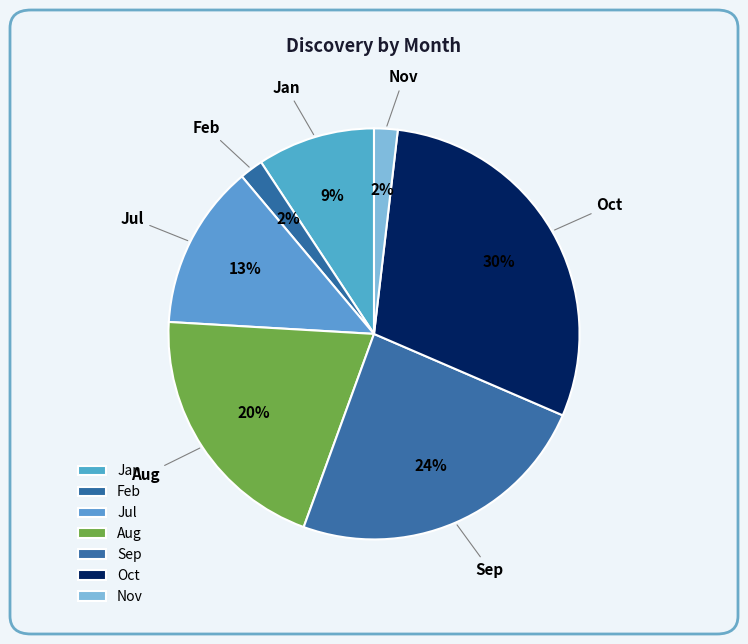

Which slice is the largest?

Oct